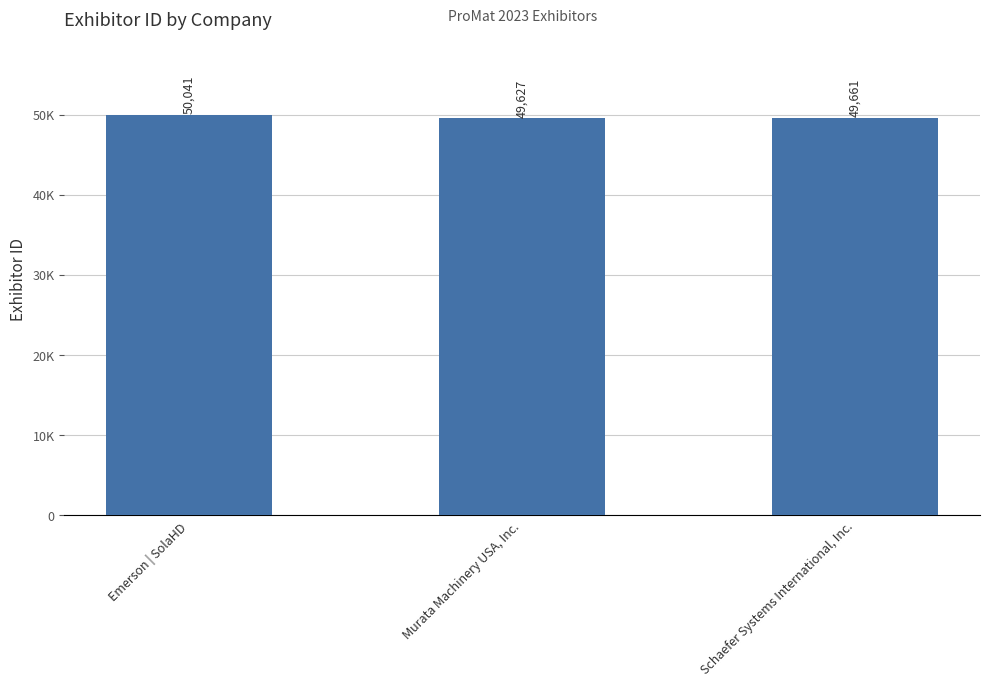

What is the greatest value displayed?

50041